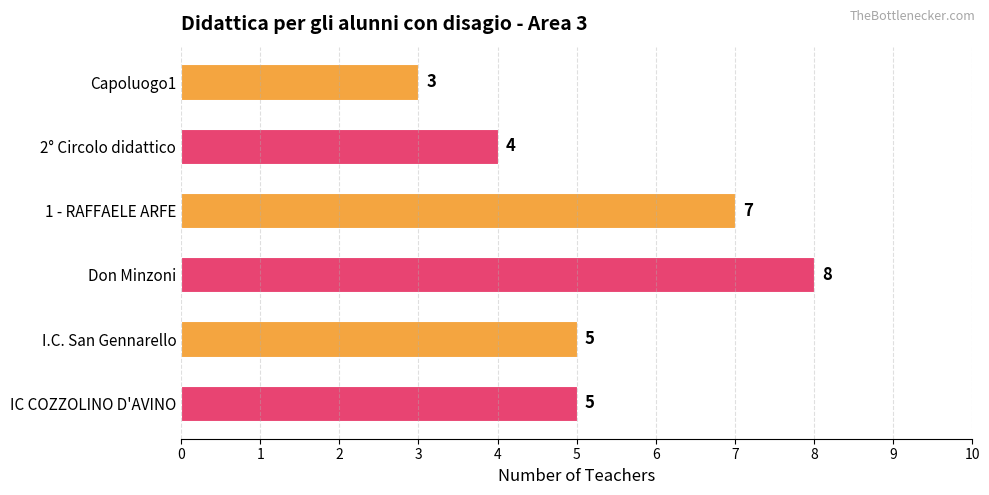

How many distinct data groups are displayed?

1